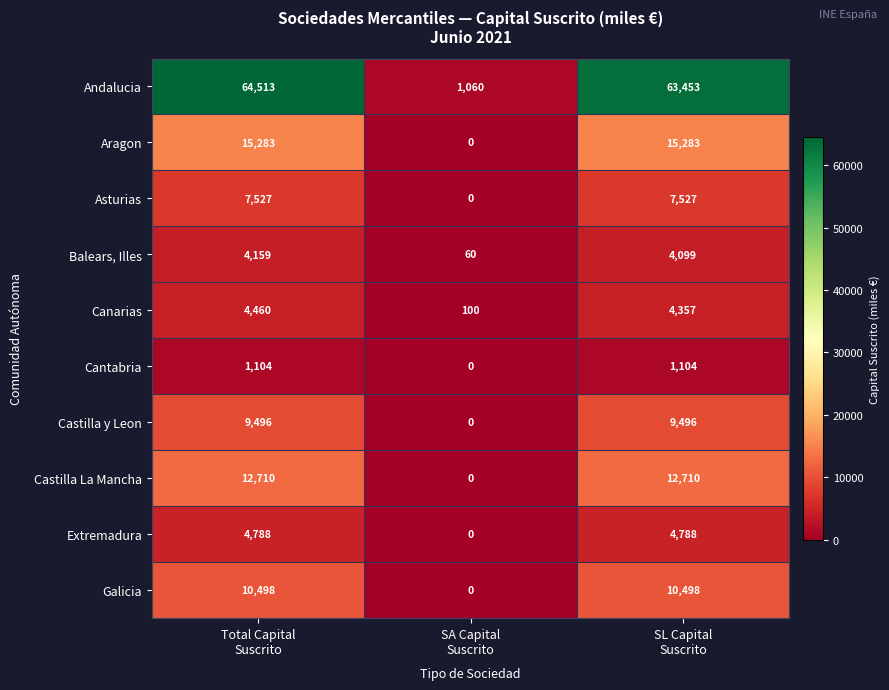

Reading left to right, list all the values displayed in this chart.

Andalucia: 64513	1060	63453
Aragon: 15283	0	15283
Asturias: 7527	0	7527
Balears, Illes: 4159	60	4099
Canarias: 4460	100	4357
Cantabria: 1104	0	1104
Castilla y Leon: 9496	0	9496
Castilla La Mancha: 12710	0	12710
Extremadura: 4788	0	4788
Galicia: 10498	0	10498